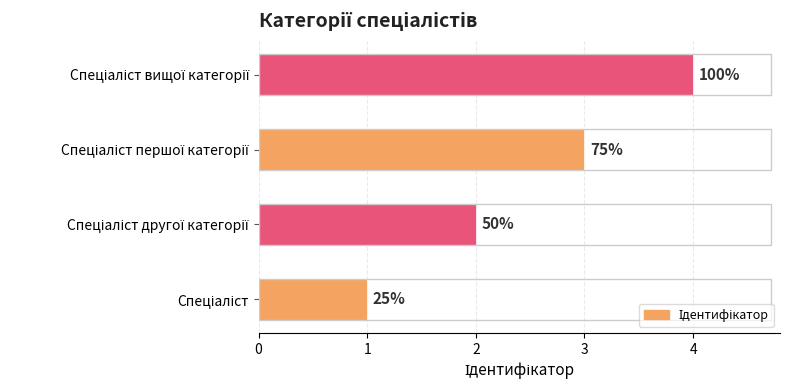

How many bars are there in total?

4